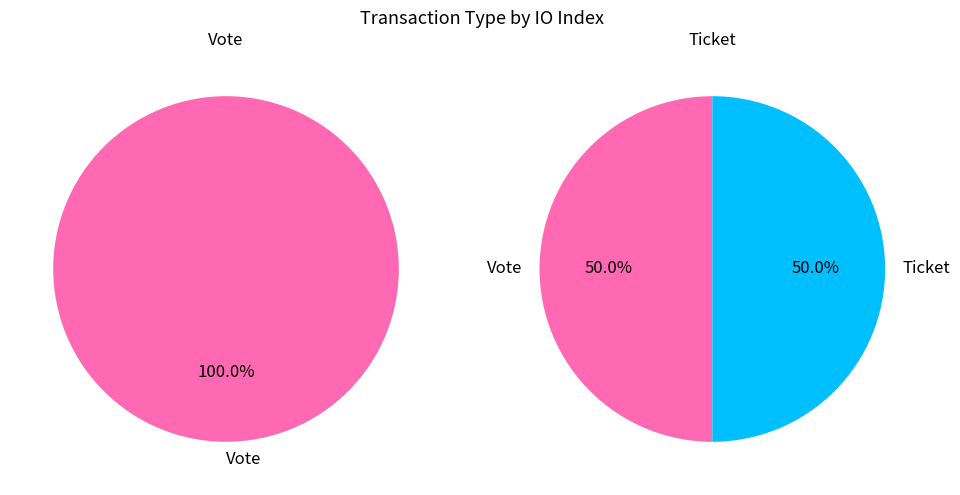

Combined, what portion of the pie is Vote (io_index=1) and Ticket (io_index=0)?

100.0%